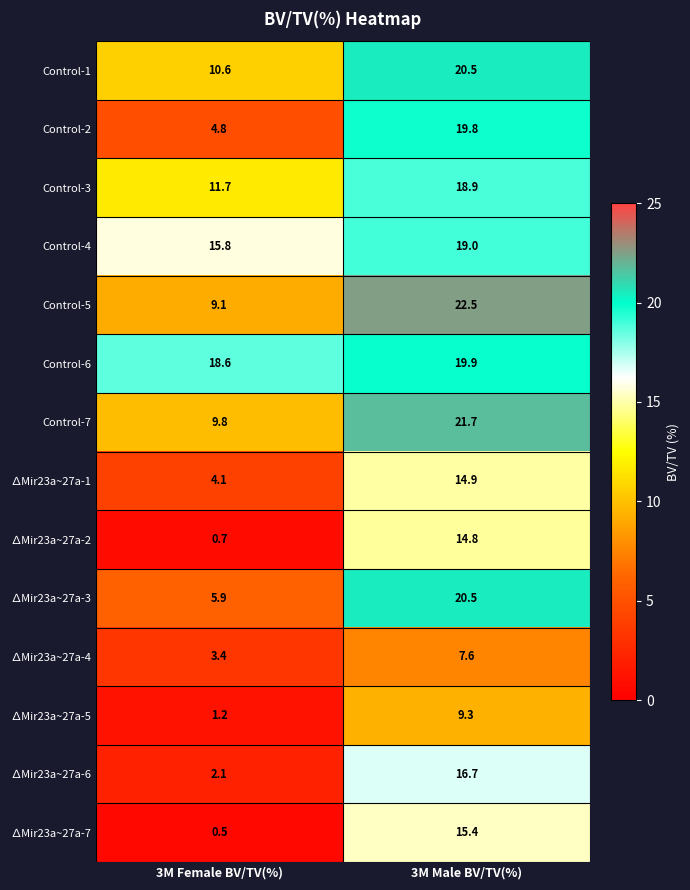

Reading right to left, what are all the values shown in this chart?

Control-1: 3M Male BV/TV(%)=20.5	3M Female BV/TV(%)=10.6
Control-2: 3M Male BV/TV(%)=19.8	3M Female BV/TV(%)=4.8
Control-3: 3M Male BV/TV(%)=18.9	3M Female BV/TV(%)=11.7
Control-4: 3M Male BV/TV(%)=19.0	3M Female BV/TV(%)=15.8
Control-5: 3M Male BV/TV(%)=22.5	3M Female BV/TV(%)=9.1
Control-6: 3M Male BV/TV(%)=19.9	3M Female BV/TV(%)=18.6
Control-7: 3M Male BV/TV(%)=21.7	3M Female BV/TV(%)=9.8
∆Mir23a~27a-1: 3M Male BV/TV(%)=14.9	3M Female BV/TV(%)=4.1
∆Mir23a~27a-2: 3M Male BV/TV(%)=14.8	3M Female BV/TV(%)=0.7
∆Mir23a~27a-3: 3M Male BV/TV(%)=20.5	3M Female BV/TV(%)=5.9
∆Mir23a~27a-4: 3M Male BV/TV(%)=7.6	3M Female BV/TV(%)=3.4
∆Mir23a~27a-5: 3M Male BV/TV(%)=9.3	3M Female BV/TV(%)=1.2
∆Mir23a~27a-6: 3M Male BV/TV(%)=16.7	3M Female BV/TV(%)=2.1
∆Mir23a~27a-7: 3M Male BV/TV(%)=15.4	3M Female BV/TV(%)=0.5